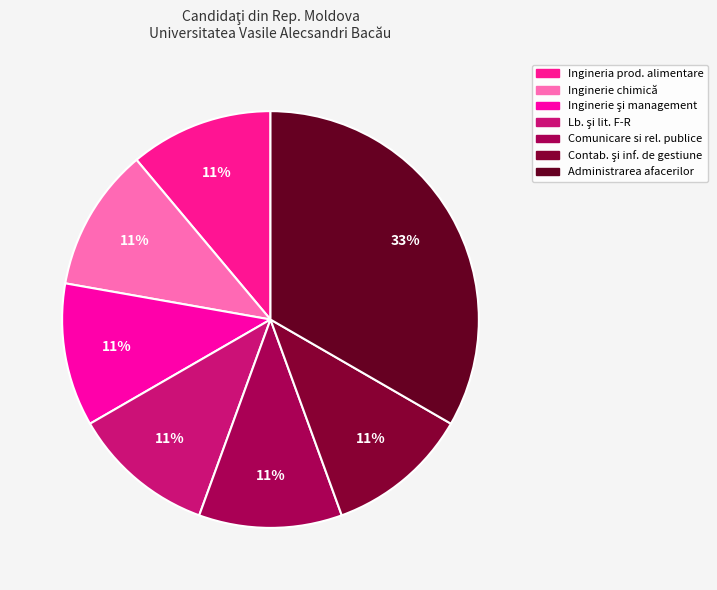

How many slices are in this pie chart?

7